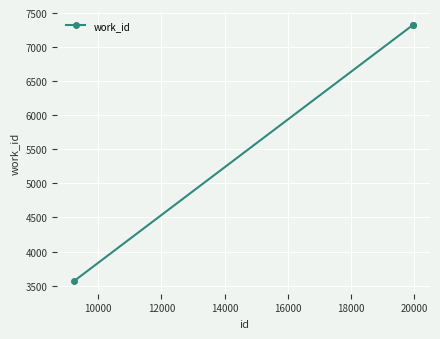

What is the sum of all values?

18221